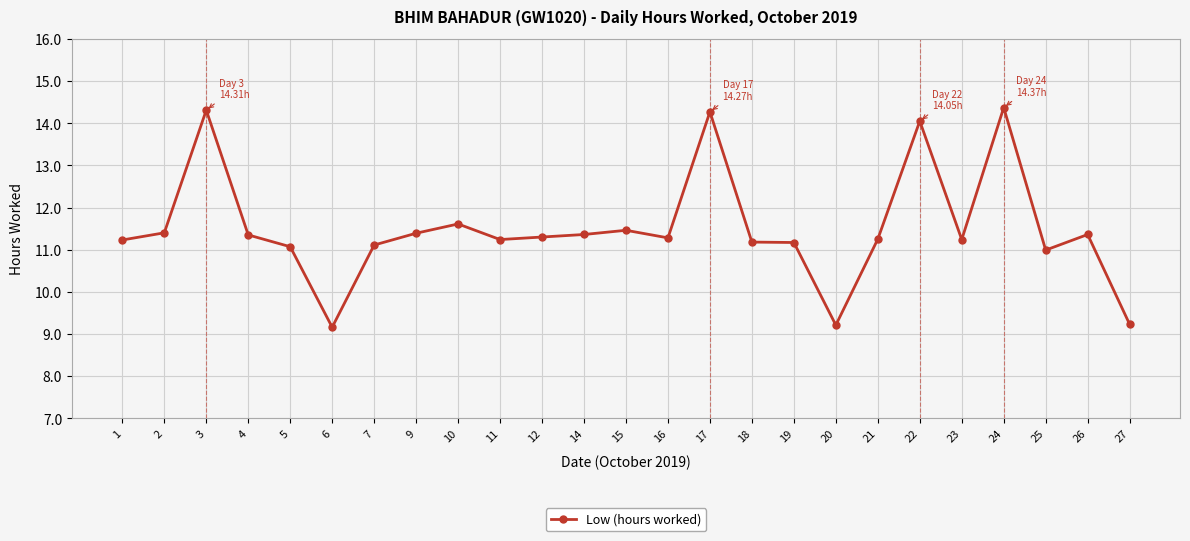

What is the change in value from 11 to 15?

+0.2